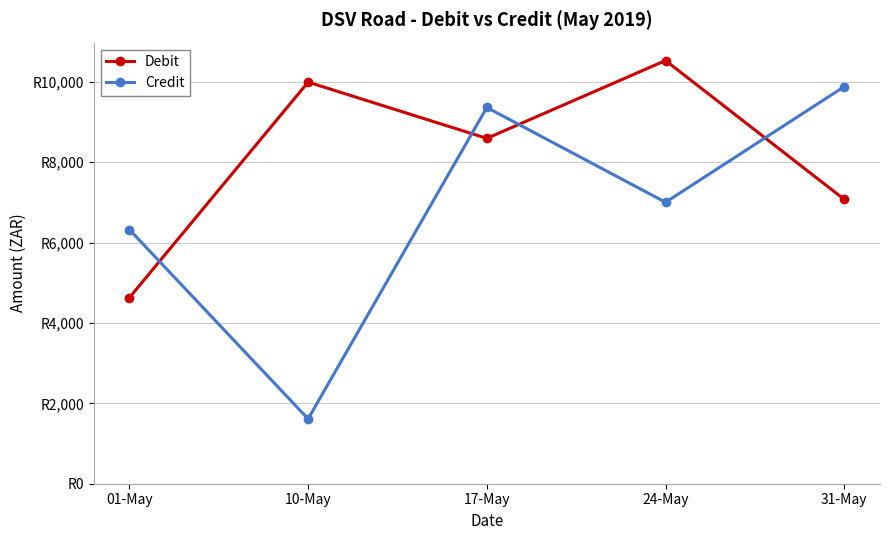

The Credit series shows 15168.4 at 17-May. True or false?

False